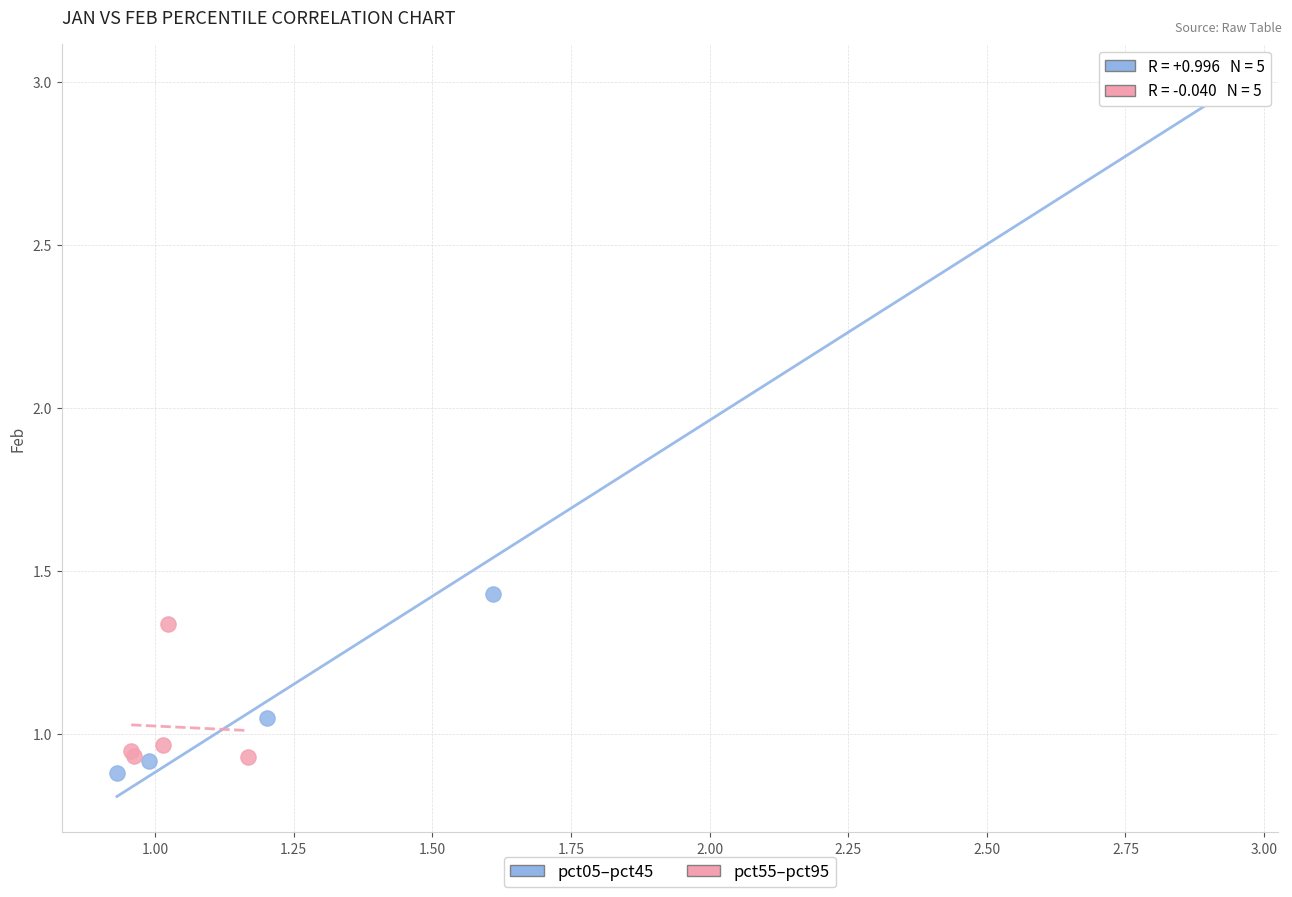

Which series has the widest spread of Y values?

pct05–pct45